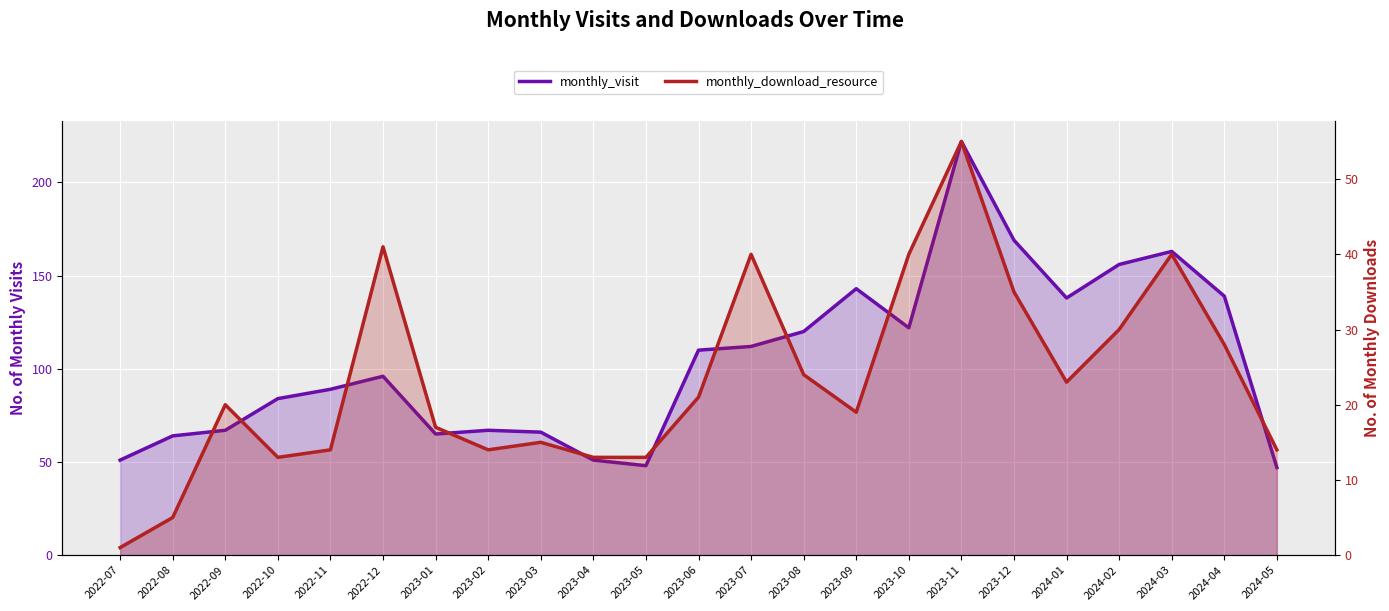

At how many categories does at least one series exceed 142?

5